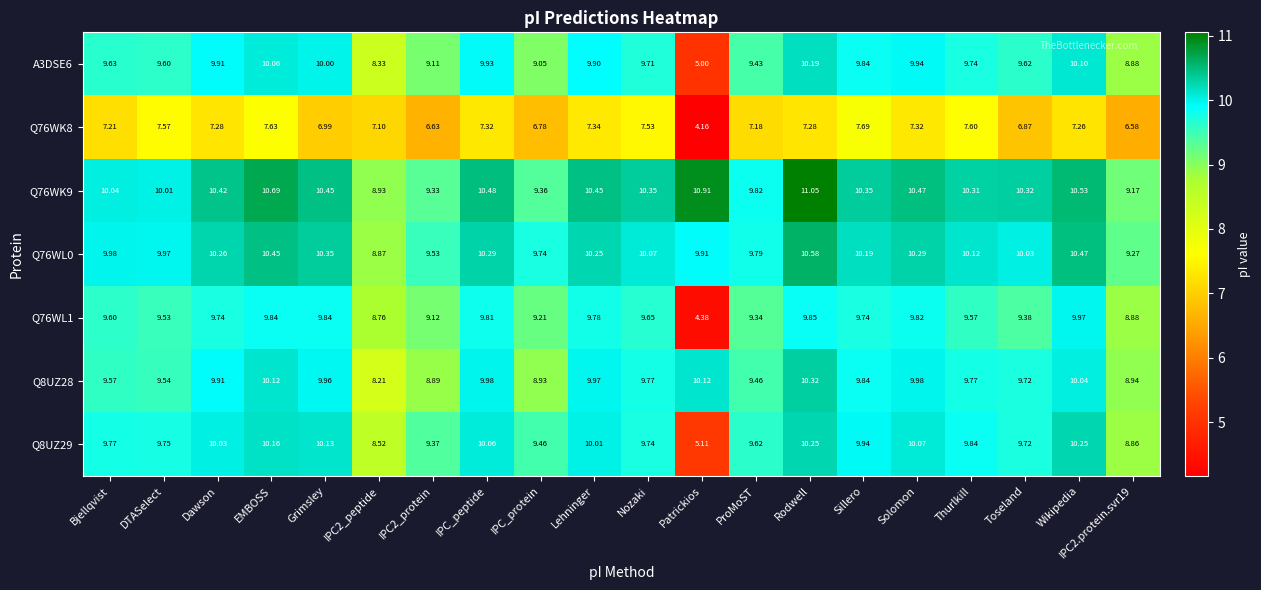

At which label does Q8UZ28 reach its peak?

Rodwell